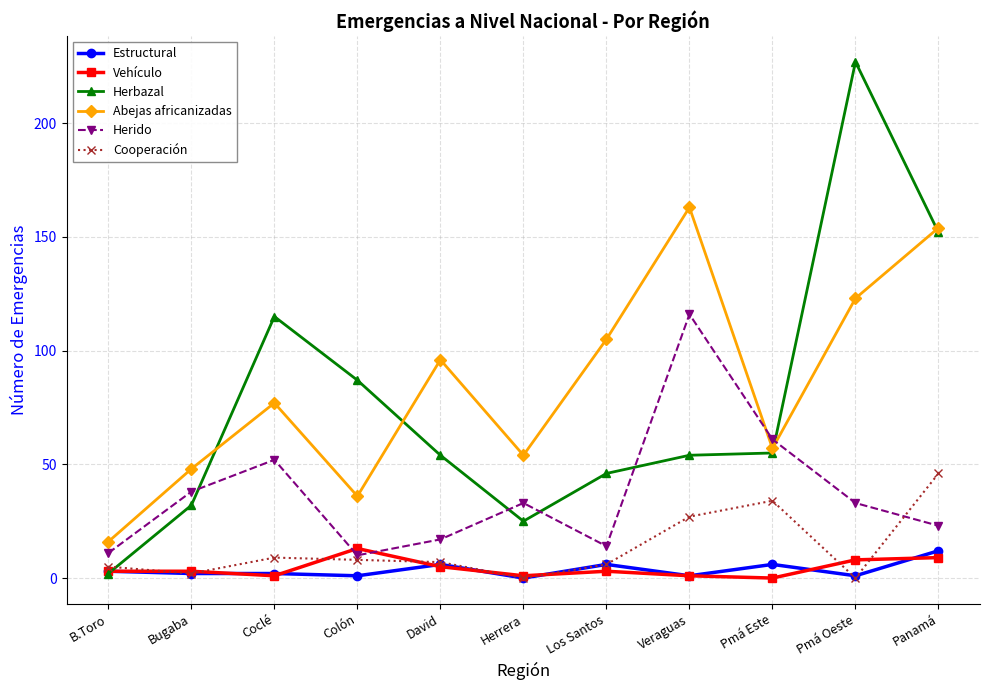

Is this an area chart (filled region under the line)?

No